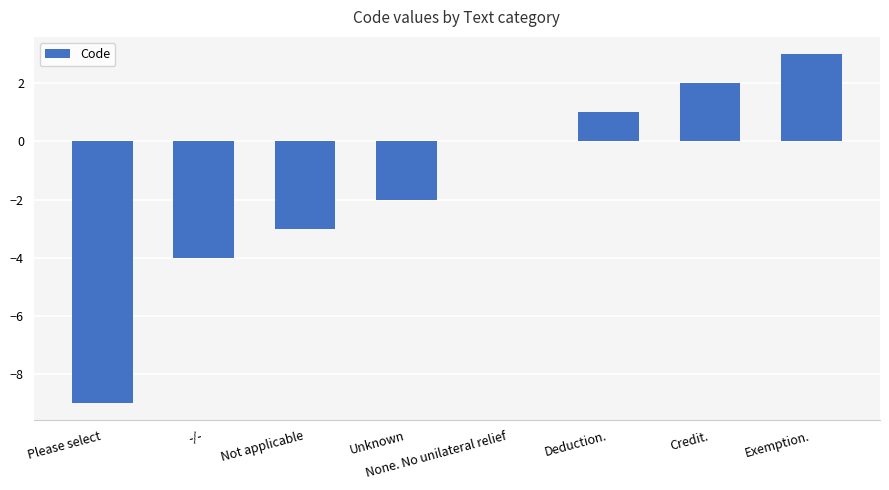

Reading left to right, extract all data points from this chart.

Please select=-9	-/-=-4	Not applicable=-3	Unknown=-2	None. No unilateral relief=0	Deduction.=1	Credit.=2	Exemption.=3